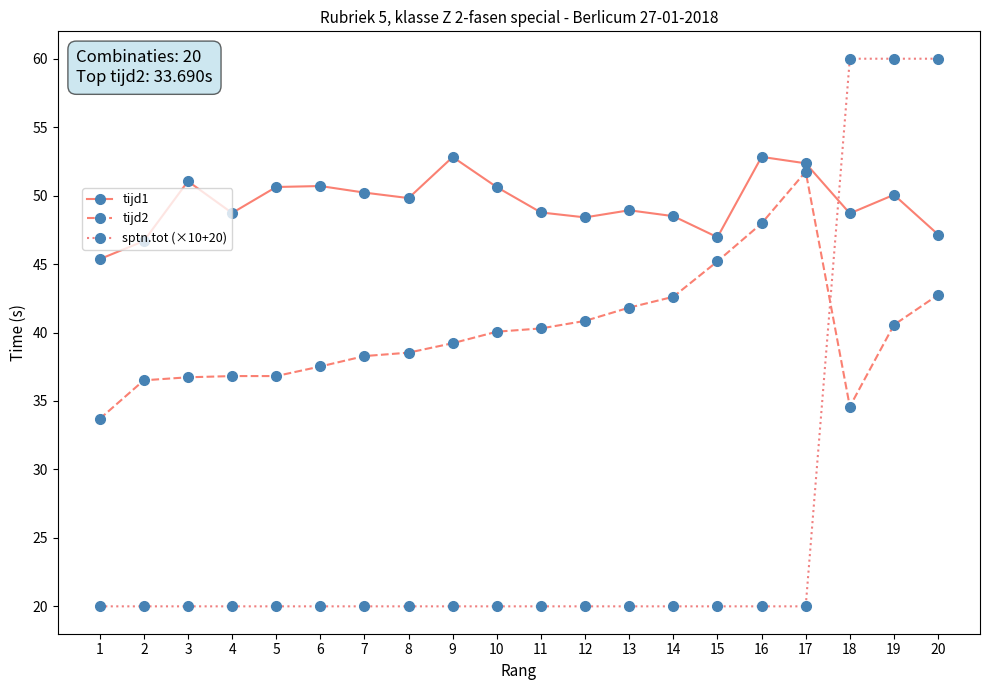

After their last crossing, which series has the higher values: sptn.tot (×10+20) or tijd1?

sptn.tot (×10+20)